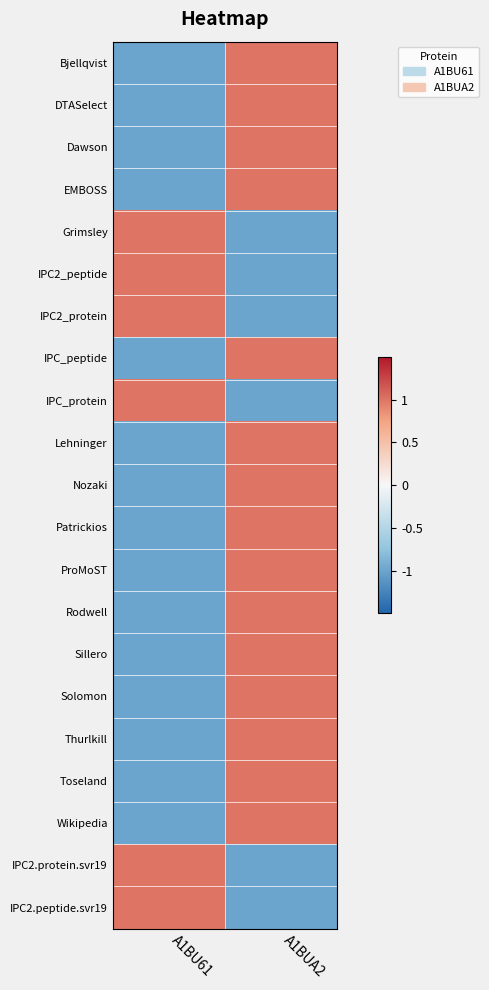

At how many categories does at least one series exceed 0?

2